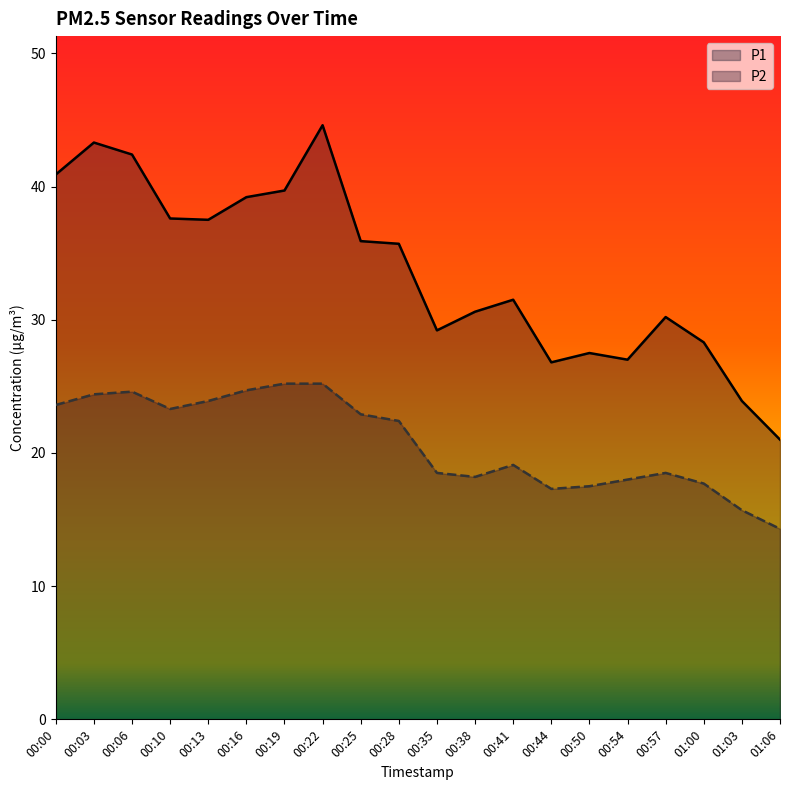

At which label does P2 first exceed 22?

00:00